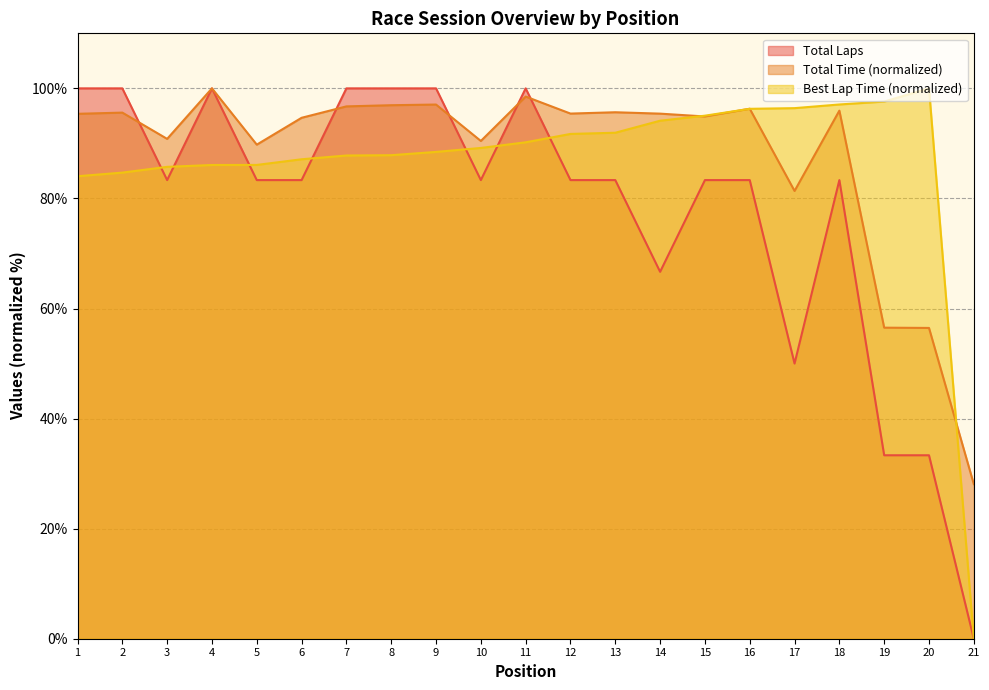

True or false: Total Time has a value of 127.0 at 1.

False